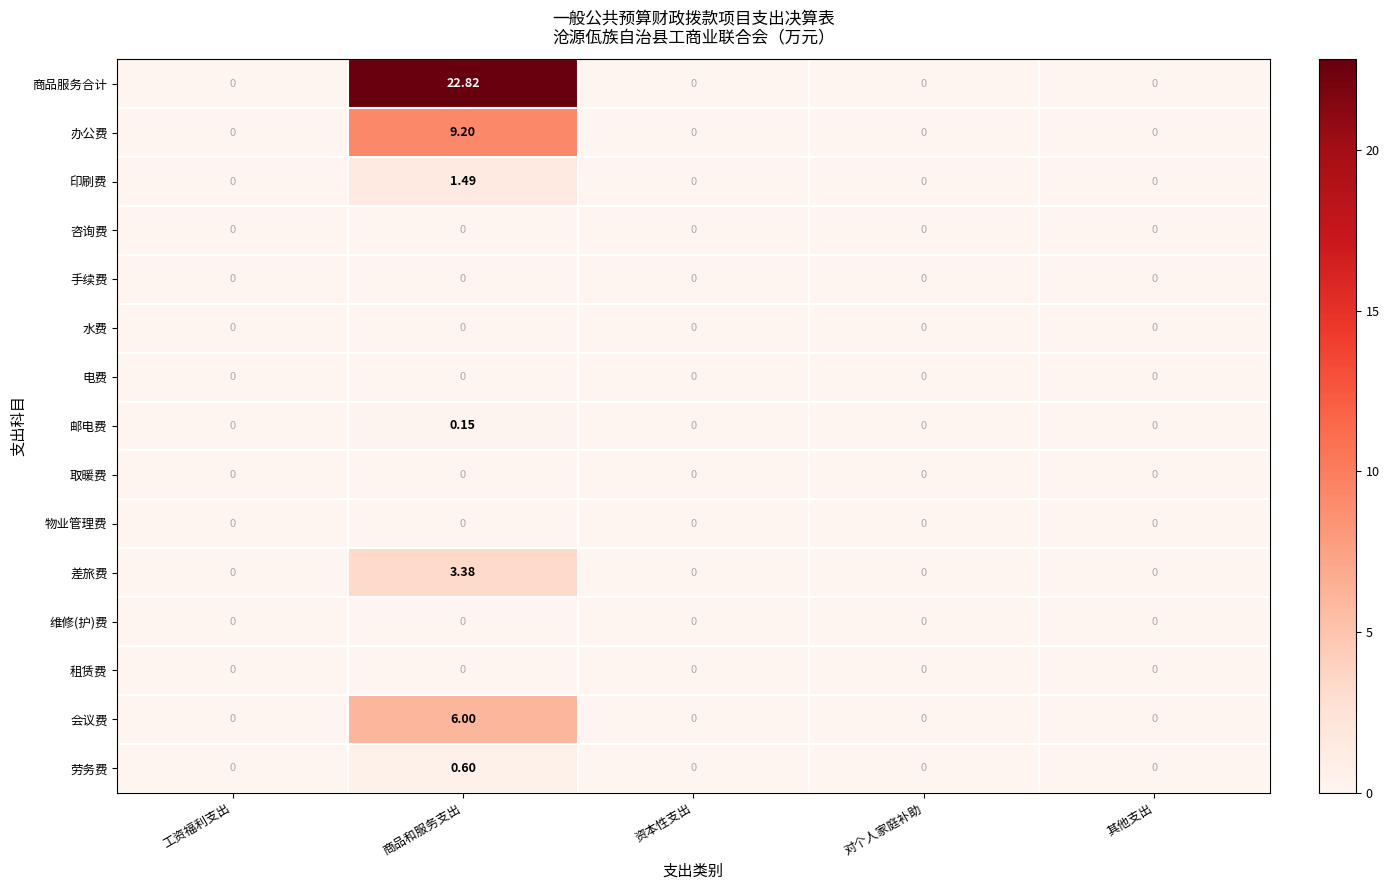

Which series has the largest total across all categories?

商品服务合计